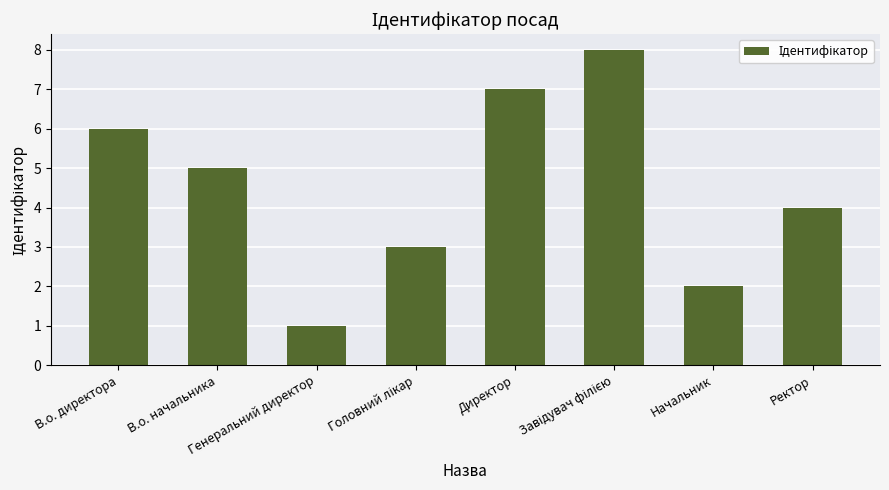

What is the maximum value shown in the chart?

8